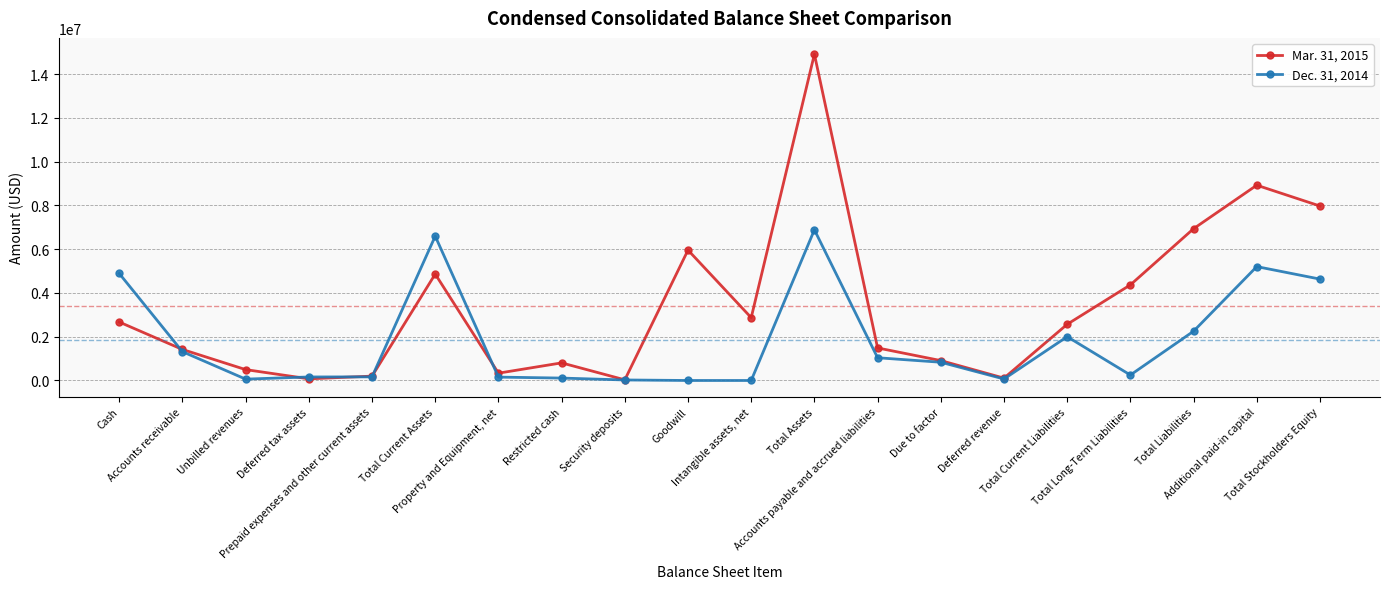

What is the difference between the Dec. 31, 2014 values at Security deposits and Cash?

4864722